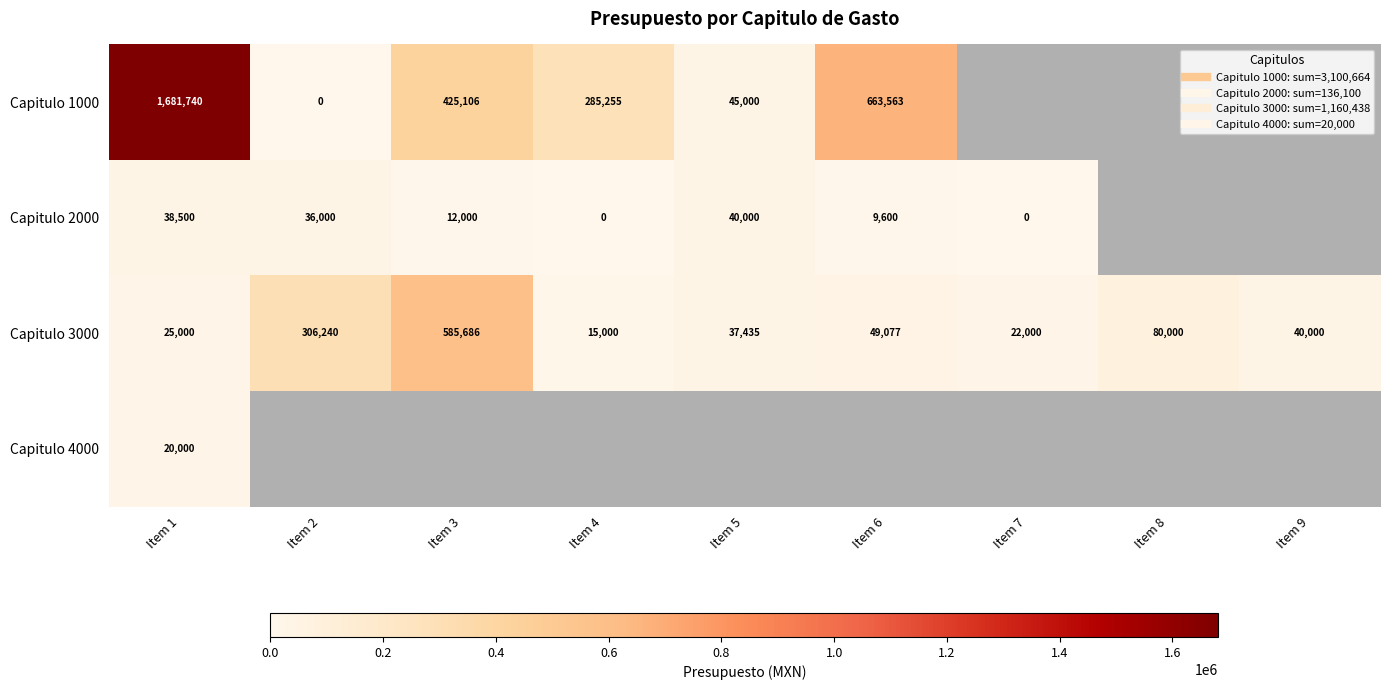

Which category has the lowest value in the Capitulo 4000 series?

Item 1